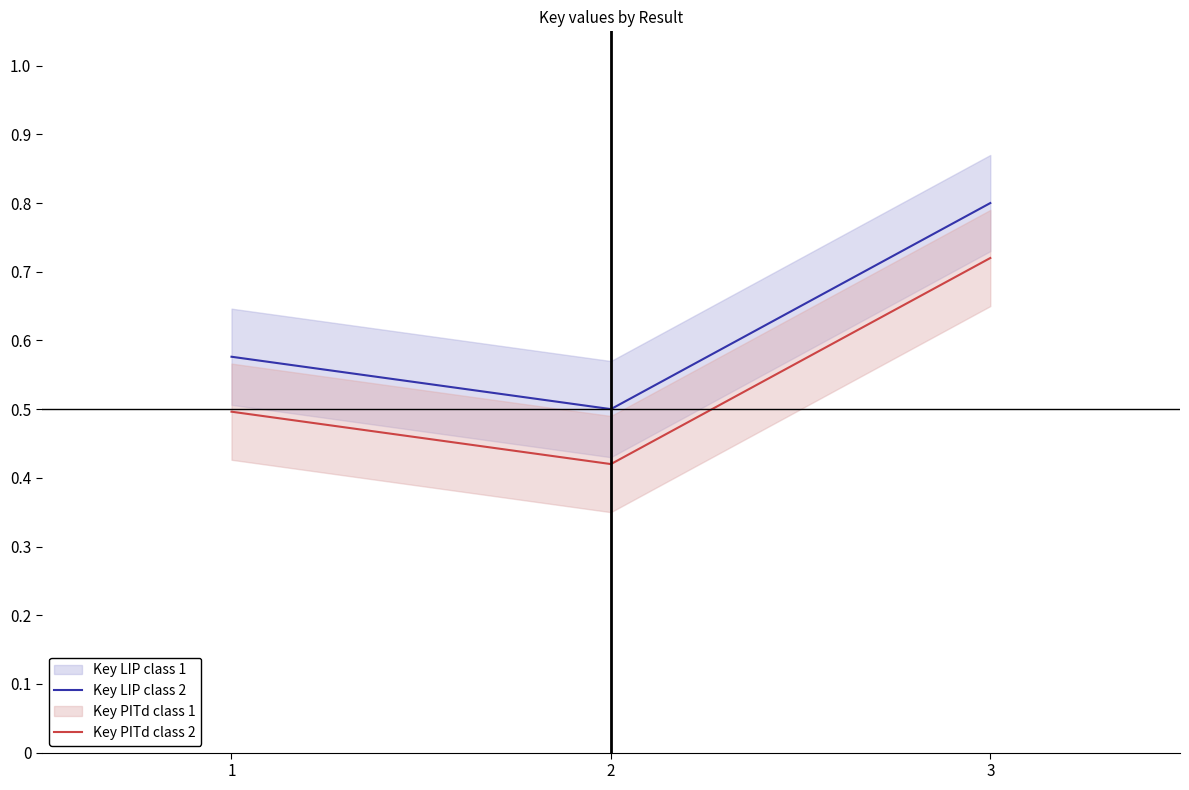

Which category has the lowest value in the Key LIP class 2 series?

2